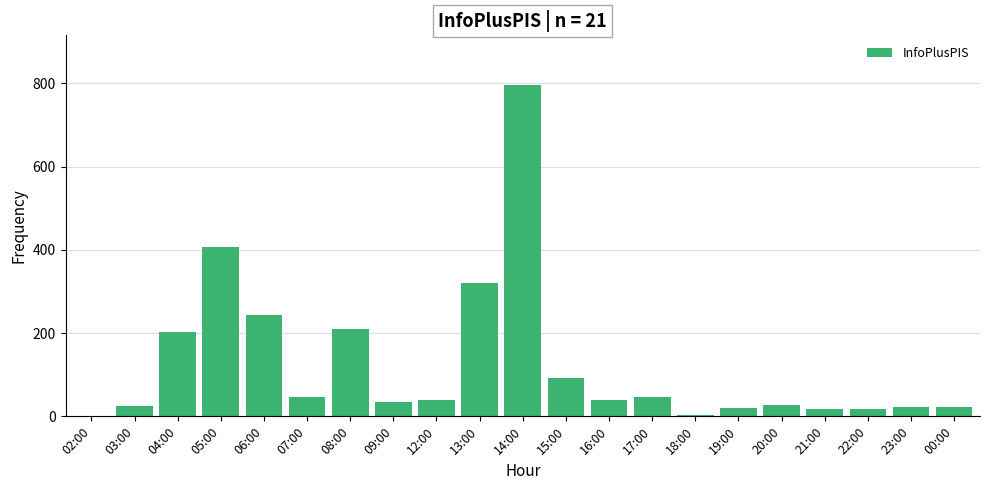

Where is the data nearest to the value 399?

05:00